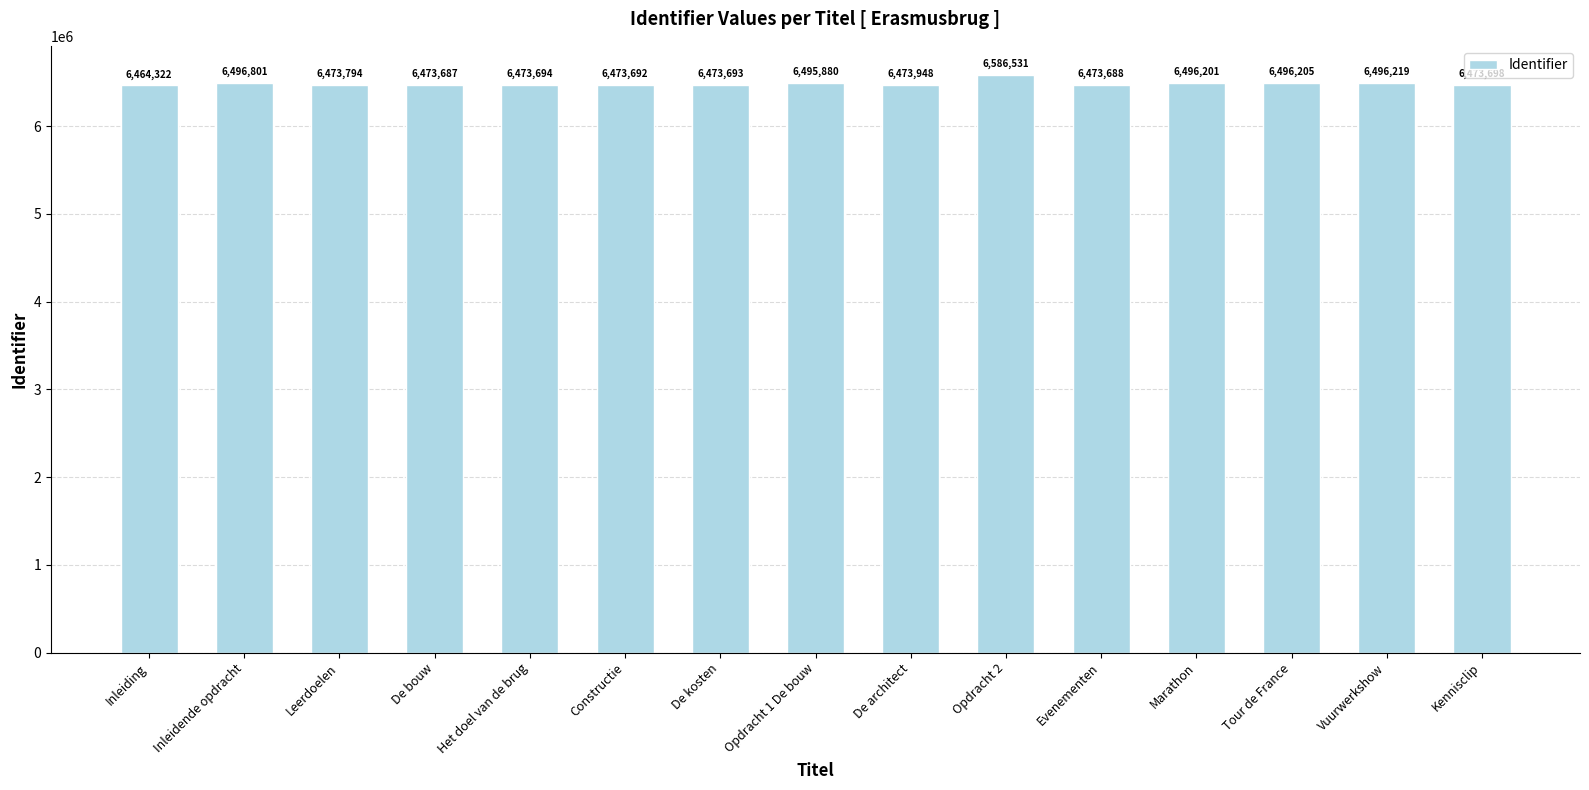

What position from the right is Opdracht 1 De bouw?

8